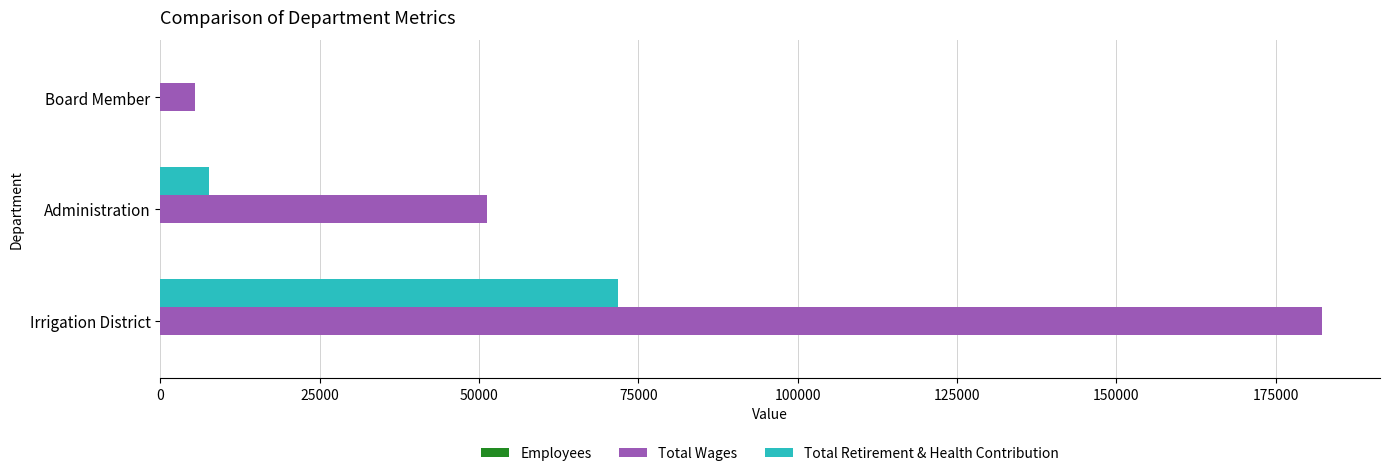

Which series has the largest total across all categories?

Total Wages